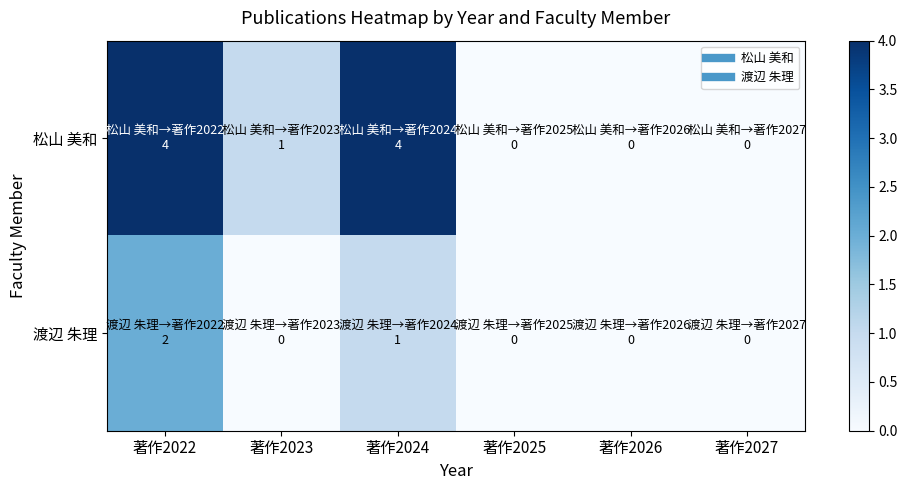

Between 著作2023 and 著作2024, which series saw the biggest shift?

松山 美和